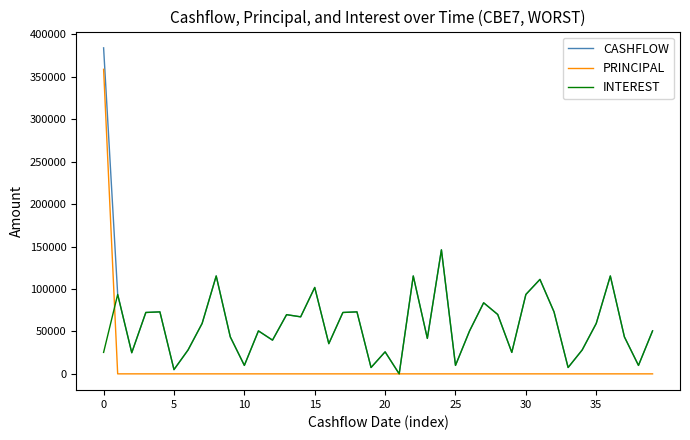

Which series has the largest range (max minus min)?

CASHFLOW